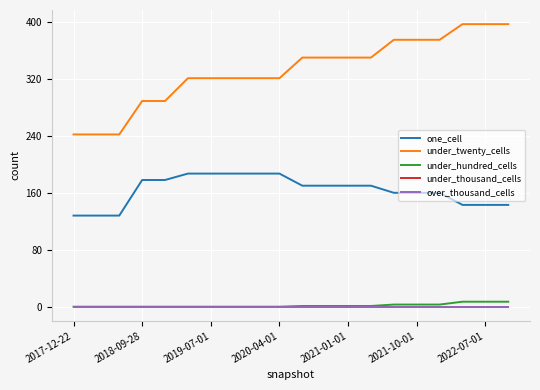

True or false: one_cell and under_twenty_cells intersect in this chart.

False